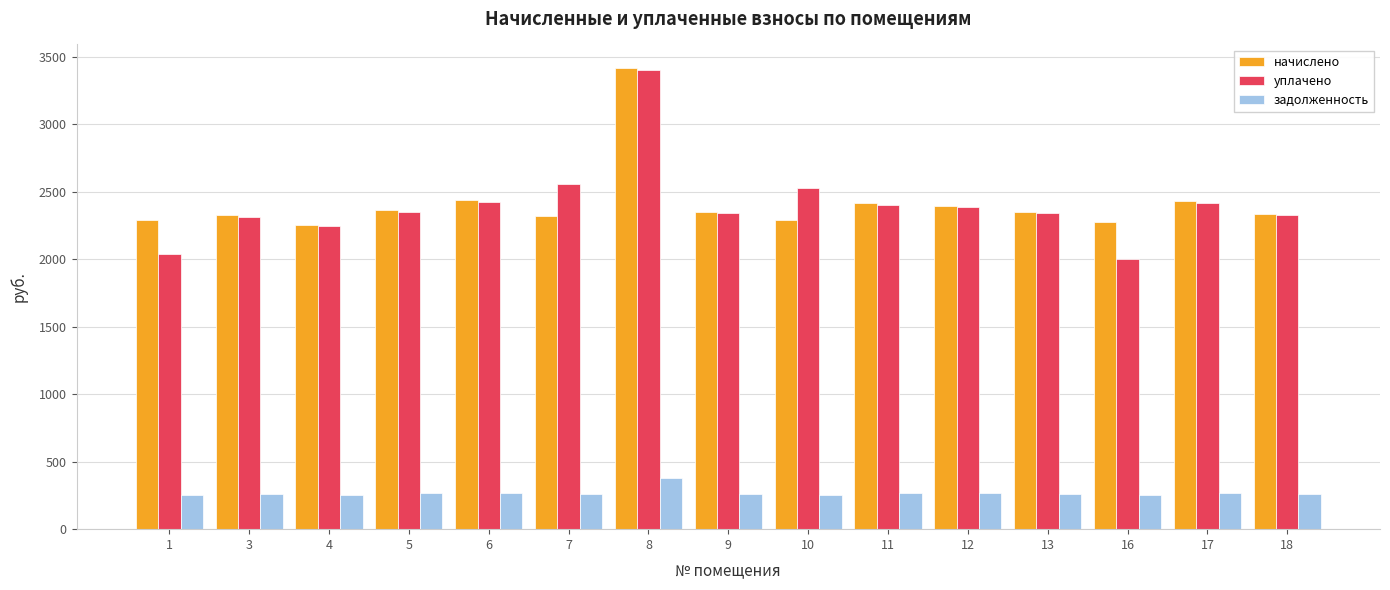

The value of задолженность at 17 is 270.0. True or false?

True